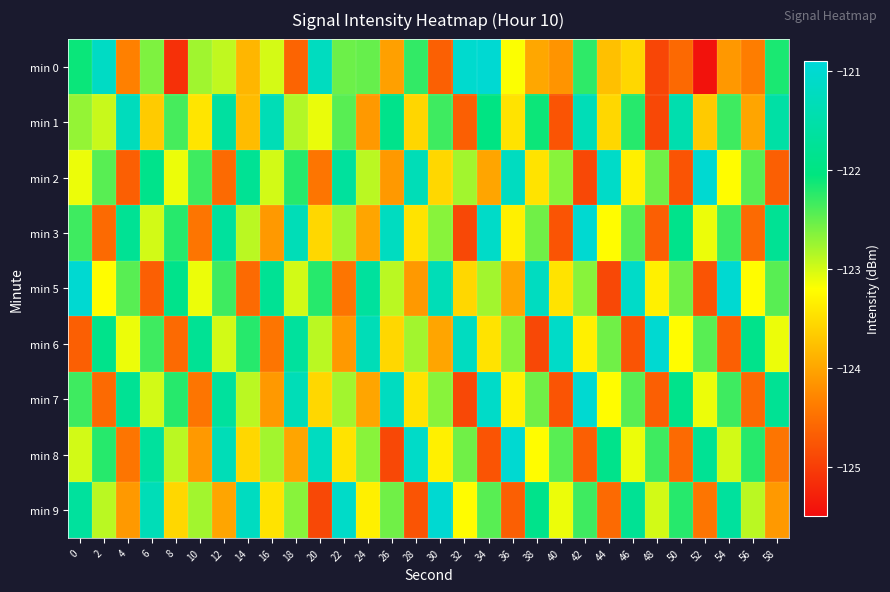

Which series has the largest range (max minus min)?

min 0